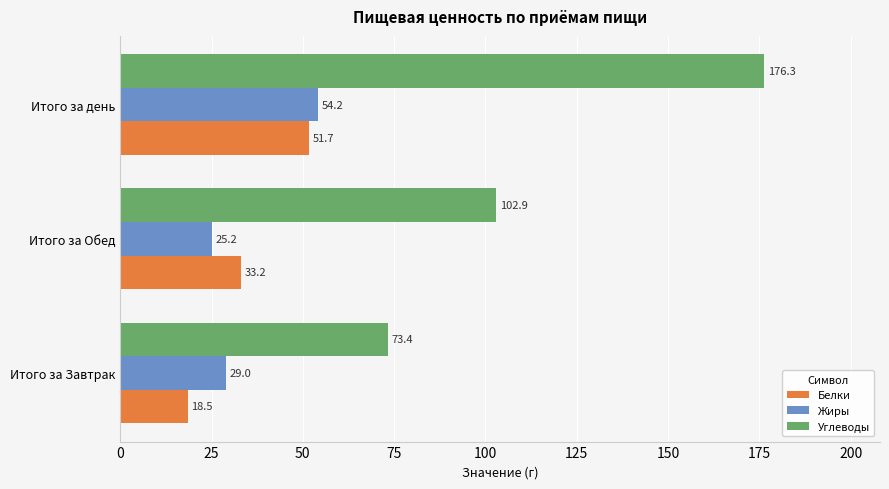

How many data points in Жиры are less than 29?

1